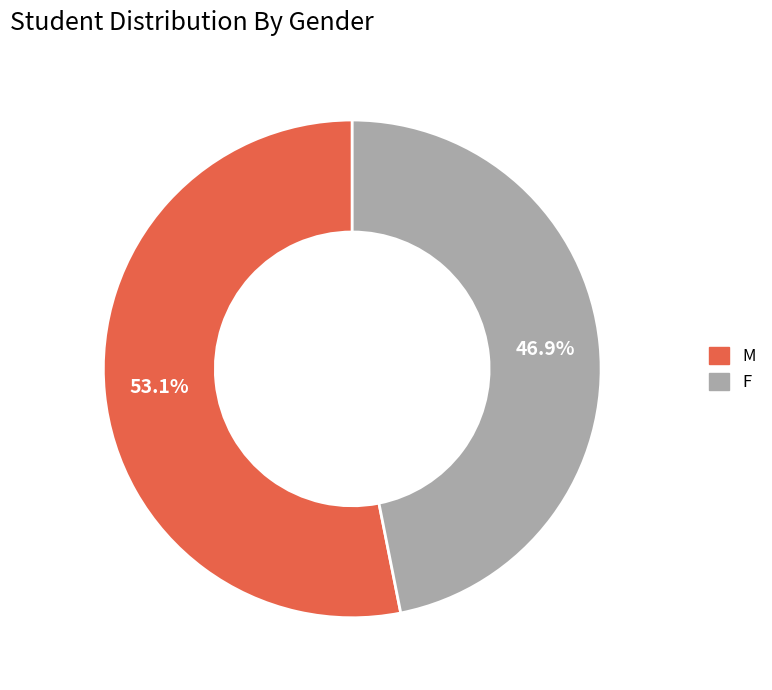

Which category accounts for the majority?

M